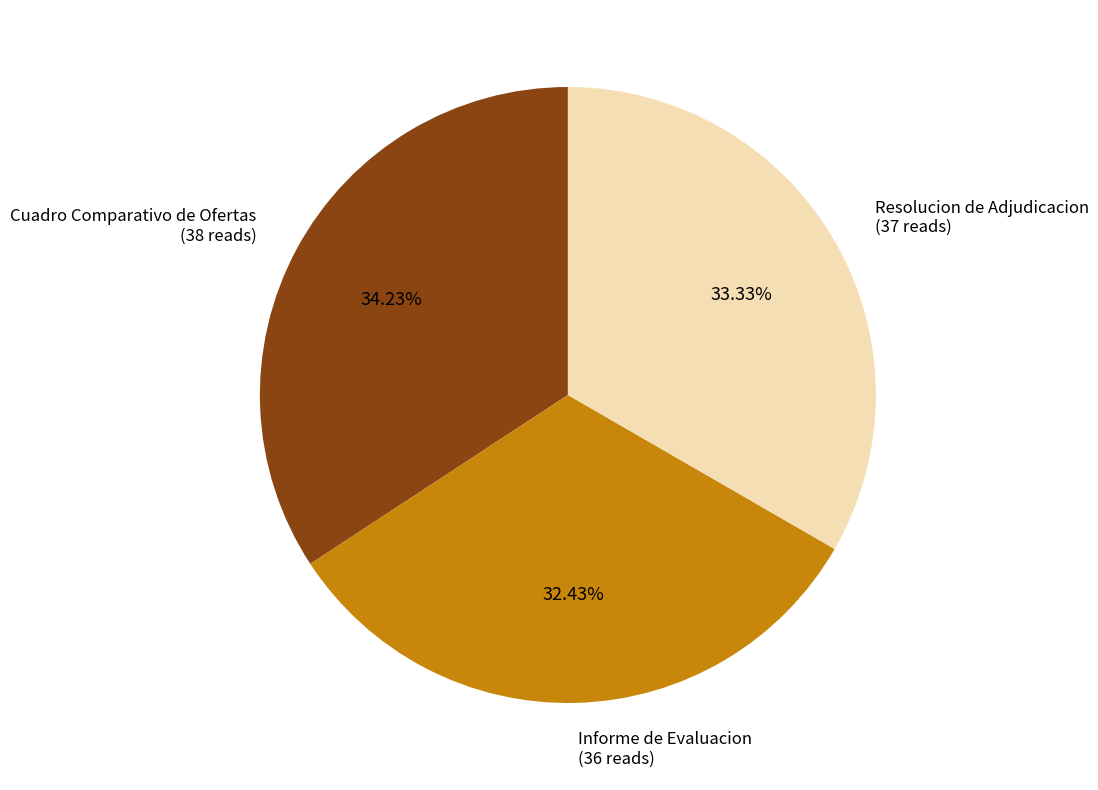

Do Resolucion de Adjudicacion and Informe de Evaluacion together represent more than half of the pie?

Yes